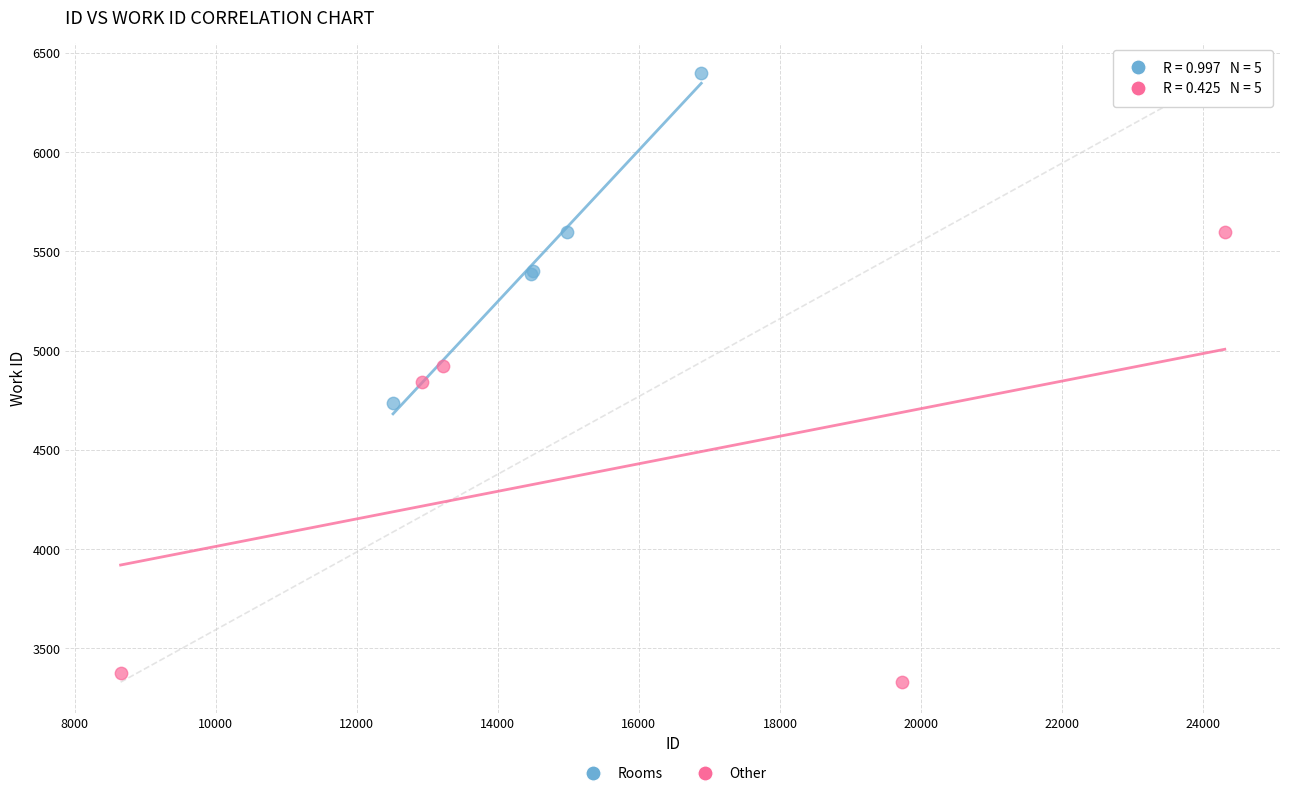

Which series reaches the minimum Y coordinate?

Other